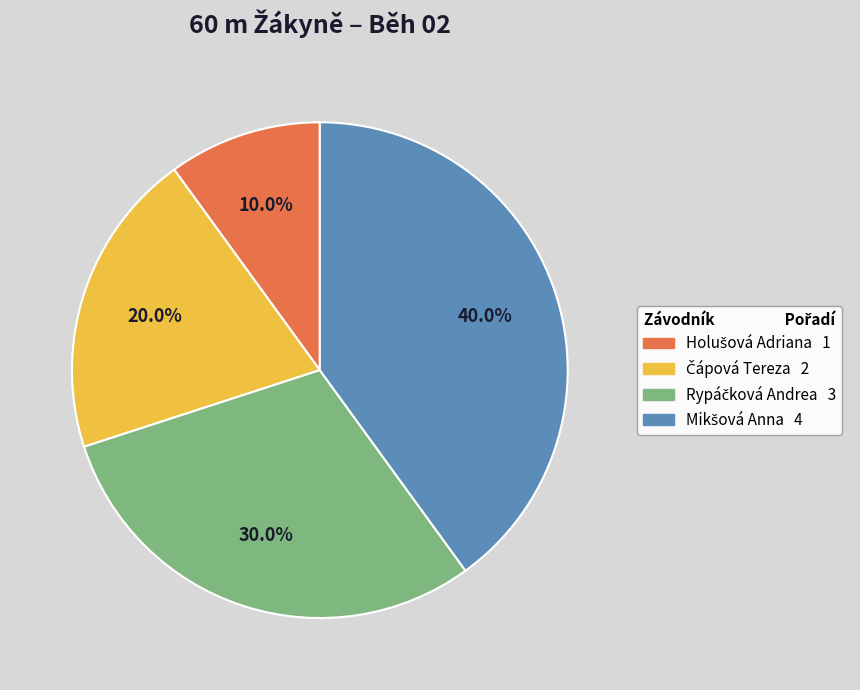

To the nearest percent, what is the difference between the largest and smallest slice percentages?

30%